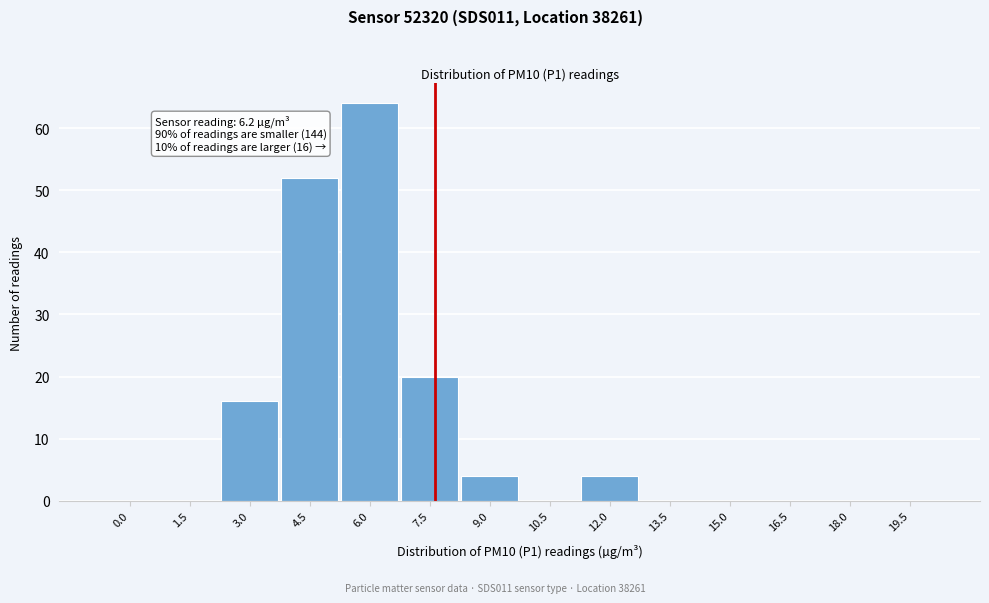

Reading left to right, extract all data points from this chart.

0.0=0	1.5=0	3.0=16	4.5=52	6.0=64	7.5=20	9.0=4	10.5=0	12.0=4	13.5=0	15.0=0	16.5=0	18.0=0	19.5=0